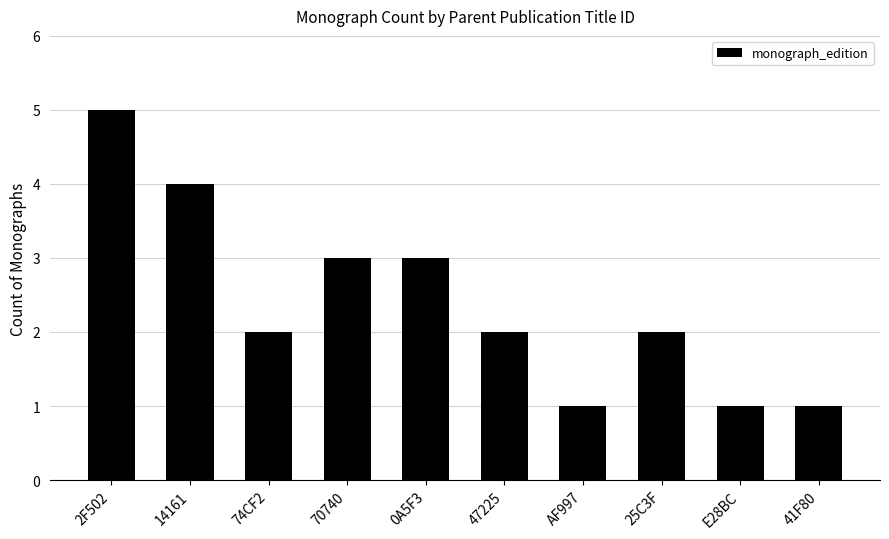

Approximately how many times larger is the value at 0A5F3 compared to E28BC?

3.0